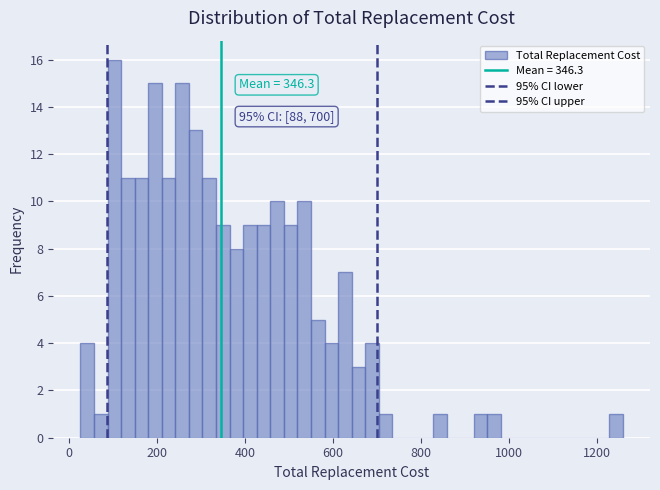

Read against the x-axis, roughly where is the centre of the tallest bar?

100